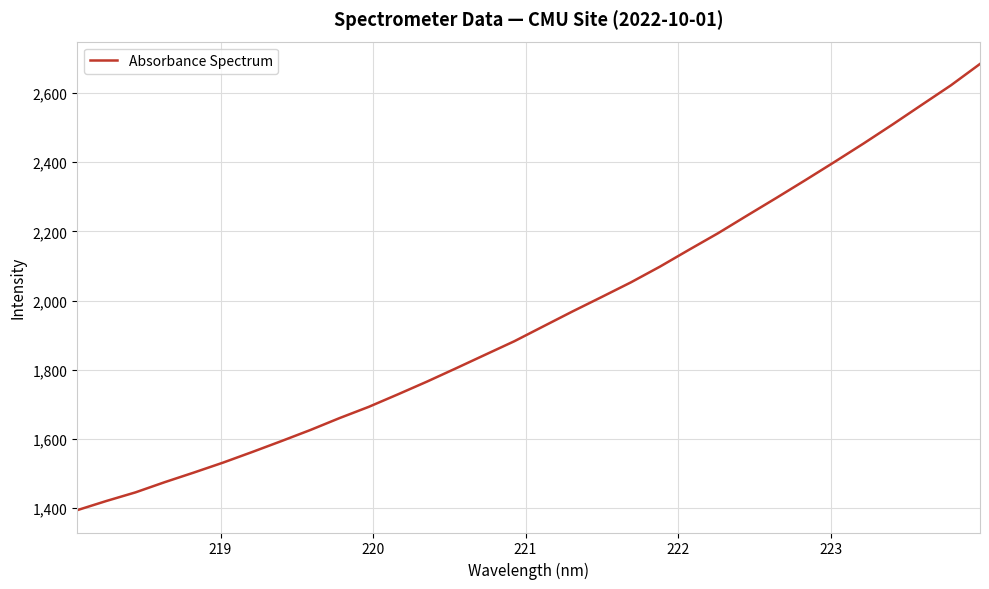

Is this an area chart (filled region under the line)?

No